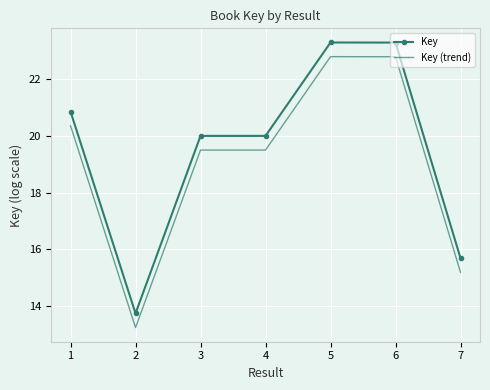

What is the difference between the Key values at 4 and 6?

3.3